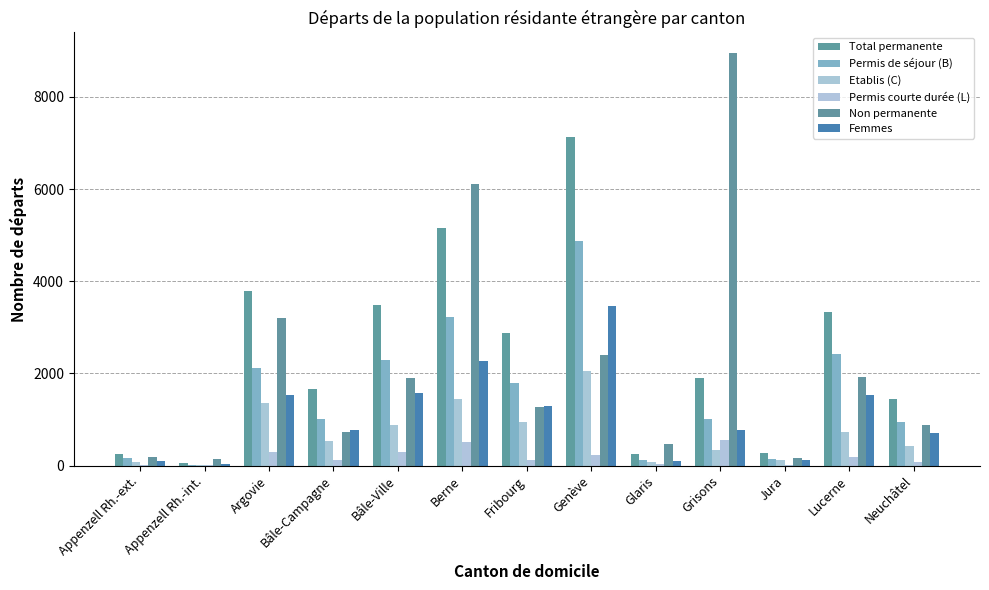

How many categories are shown in the chart?

13